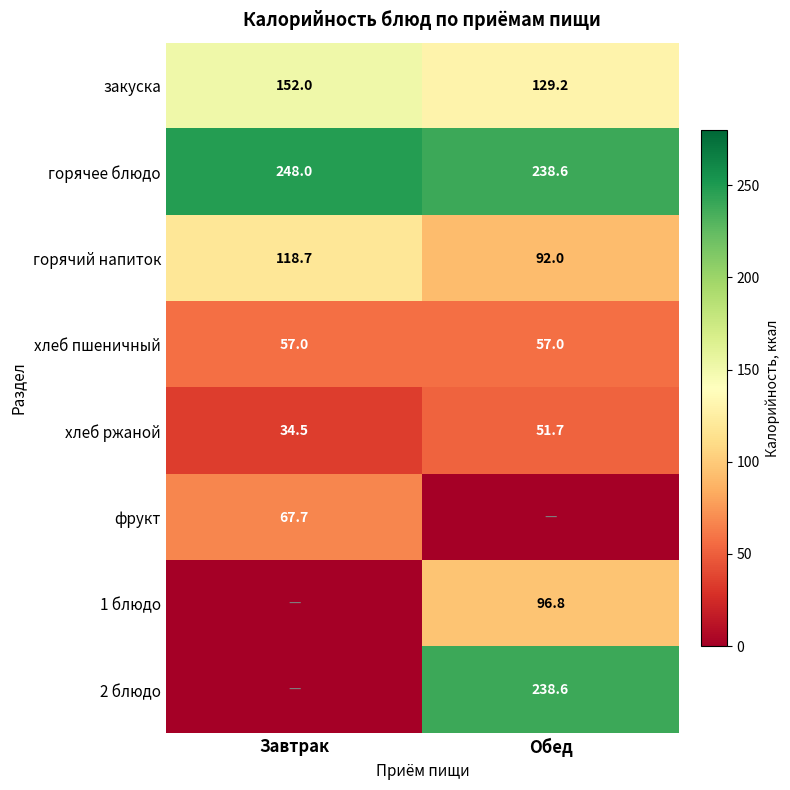

Which category has the lowest value in the хлеб ржаной series?

Завтрак